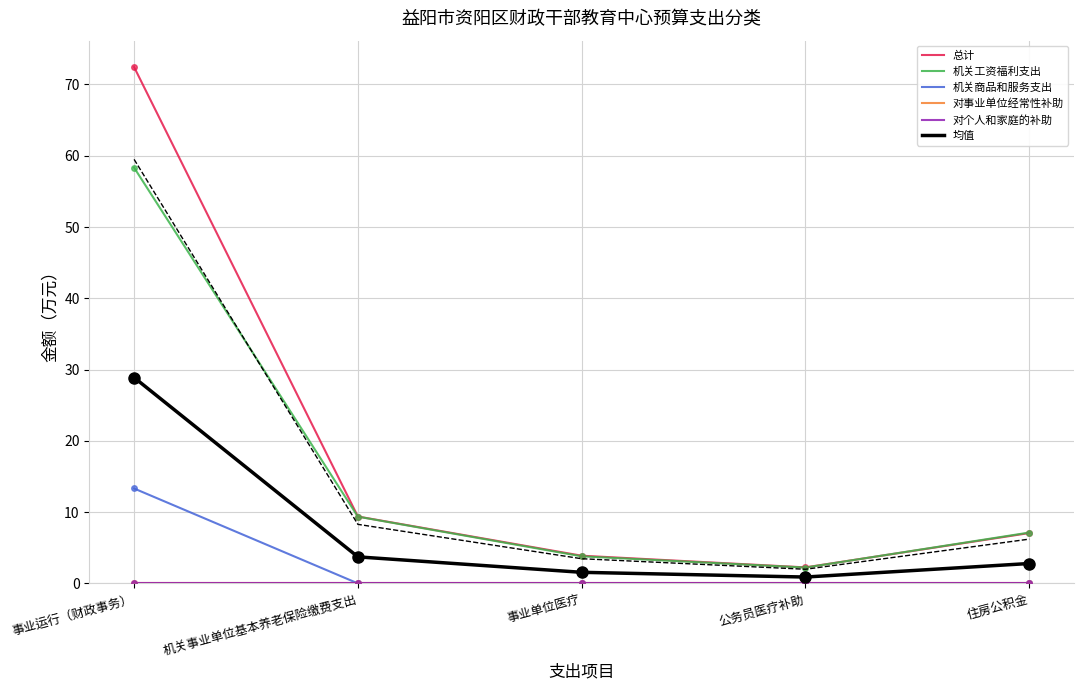

What is the label of the 3rd point from the left?

事业单位医疗